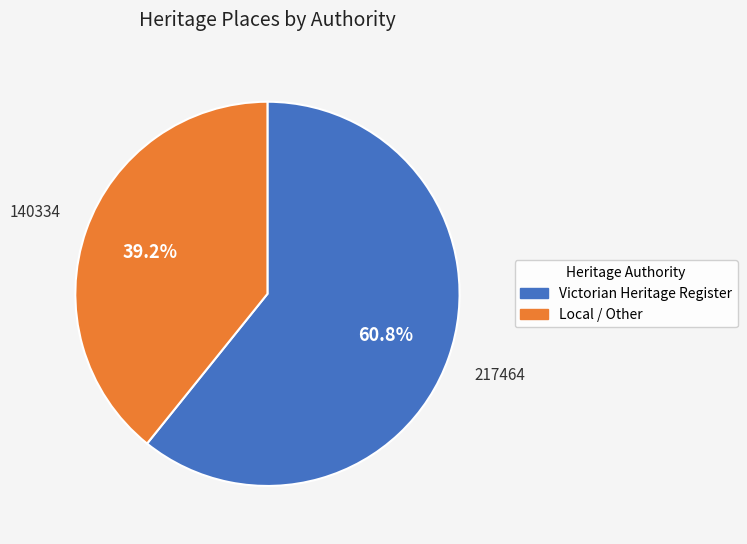

Is there any slice that represents more than half of the pie?

Yes